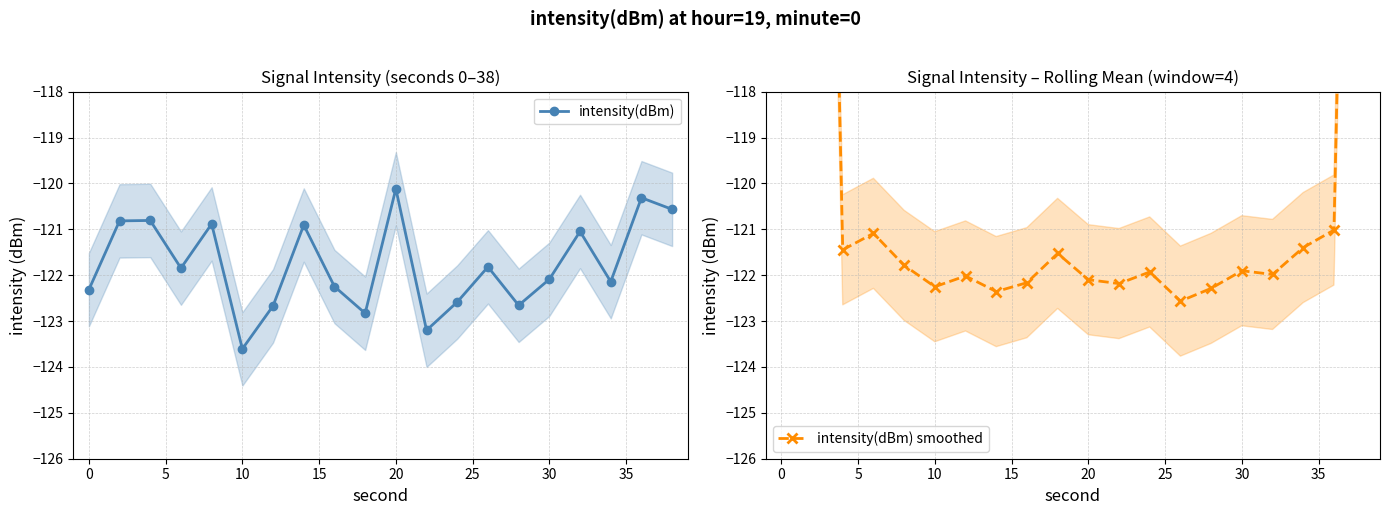

List the series in order of their peak value, highest first.

intensity(dBm) smoothed, intensity(dBm)